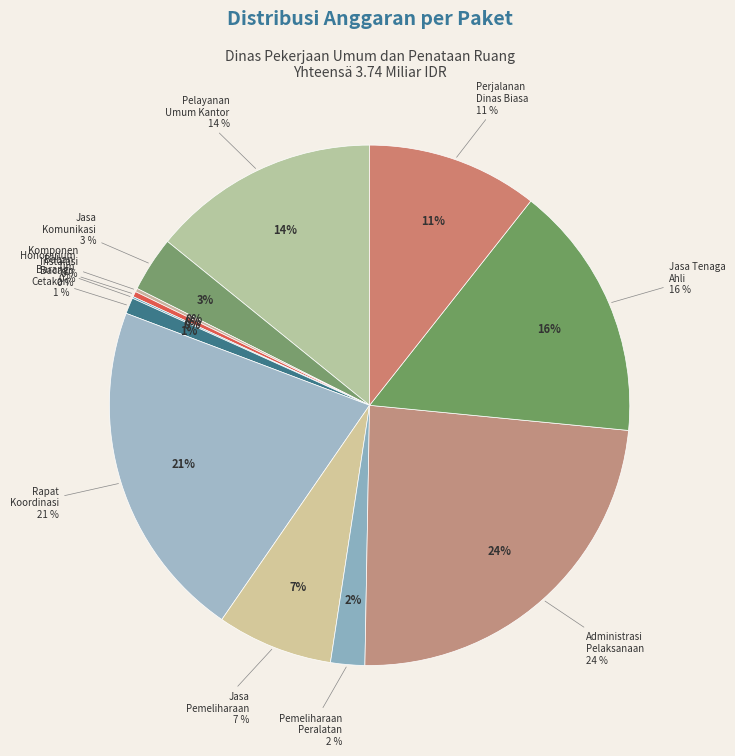

What is the change in value from Pemeliharaan Peralatan dan Mesin to Belanja Jasa Tenaga Ahli?

+515715000